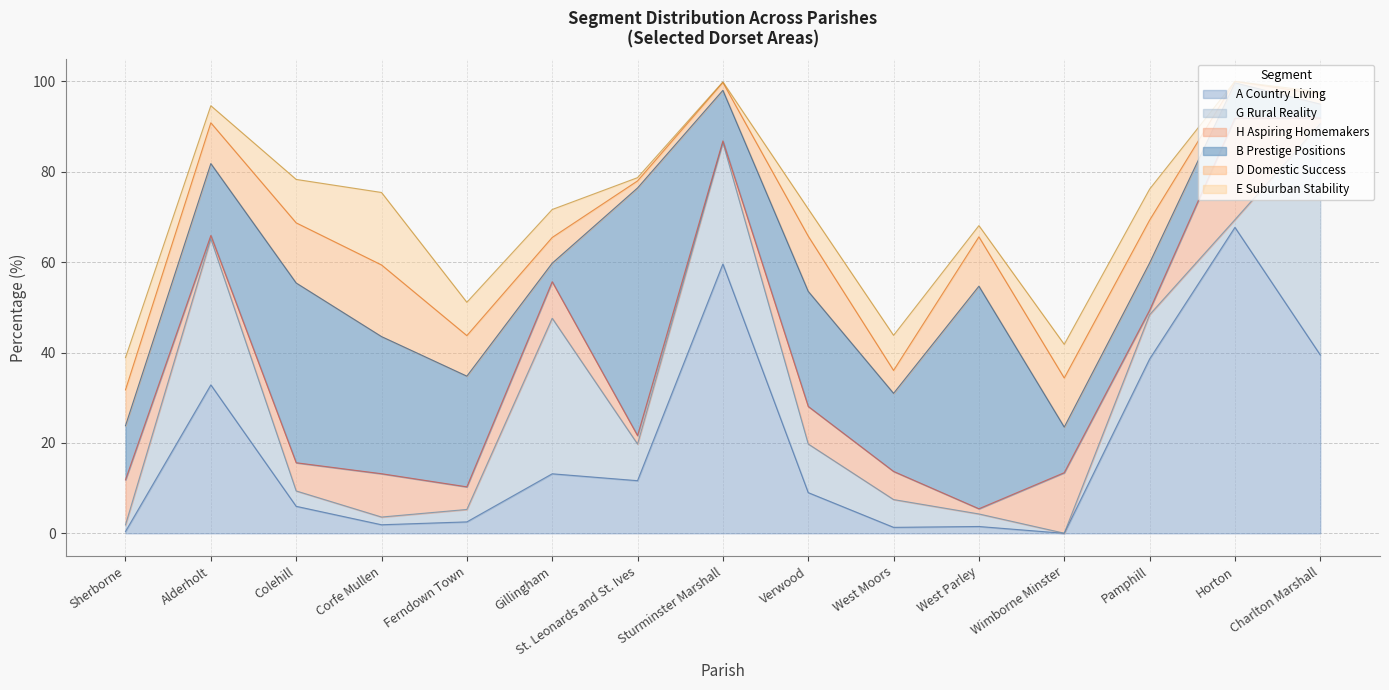

Read the B Prestige Positions value at Pamphill.

10.5